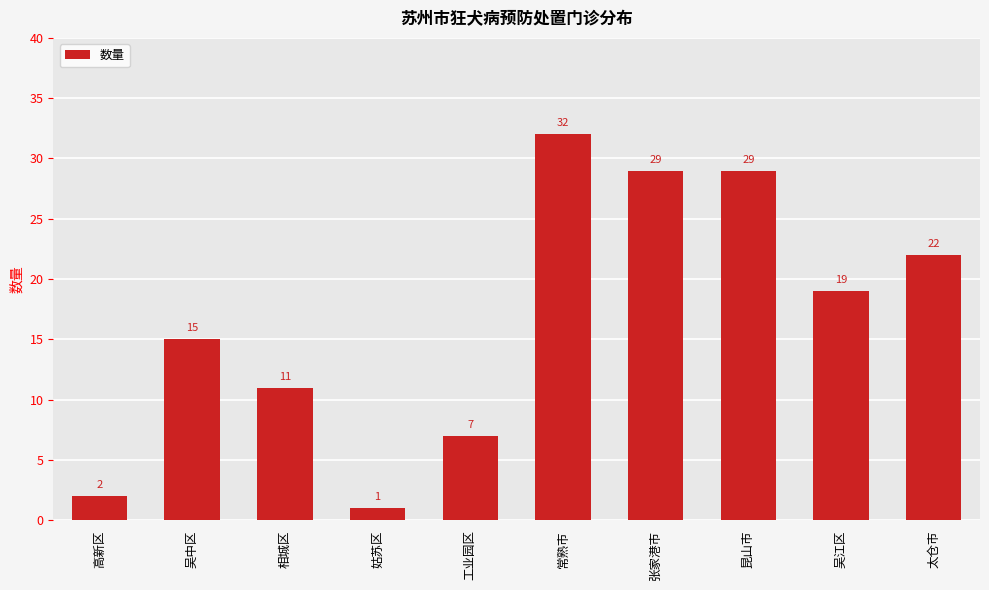

What is the greatest value displayed?

32